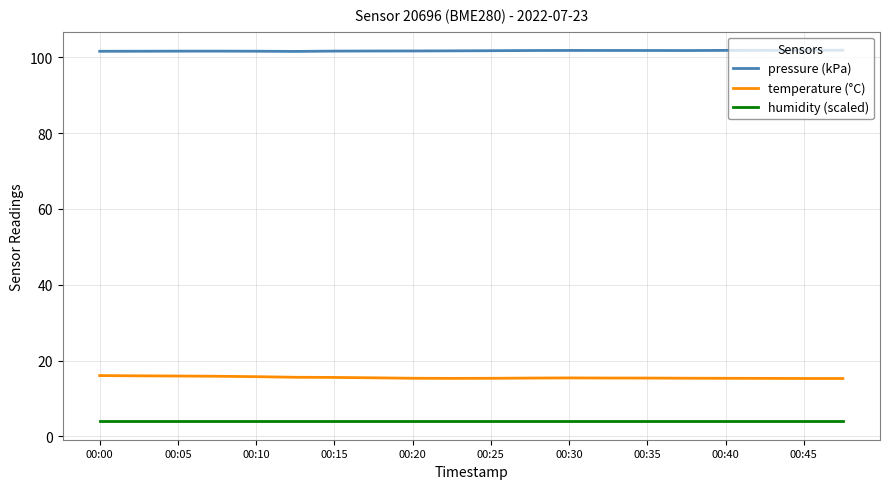

Is this an area chart (filled region under the line)?

No